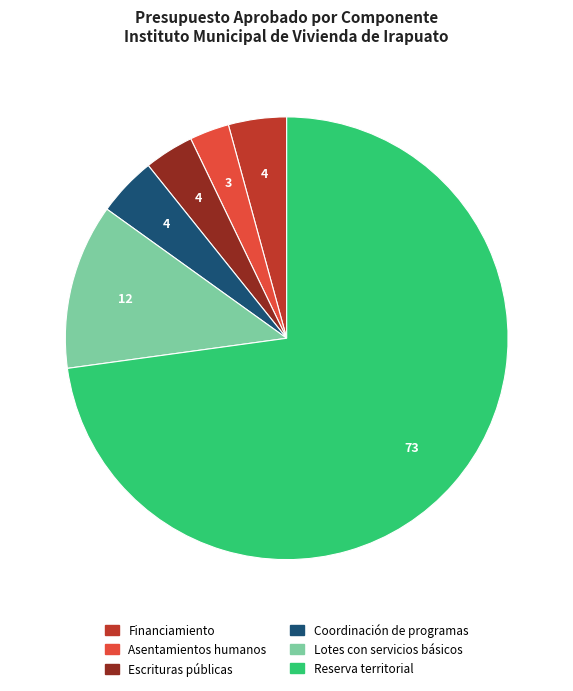

True or false: Coordinación de programas accounts for 4% of the total.

True